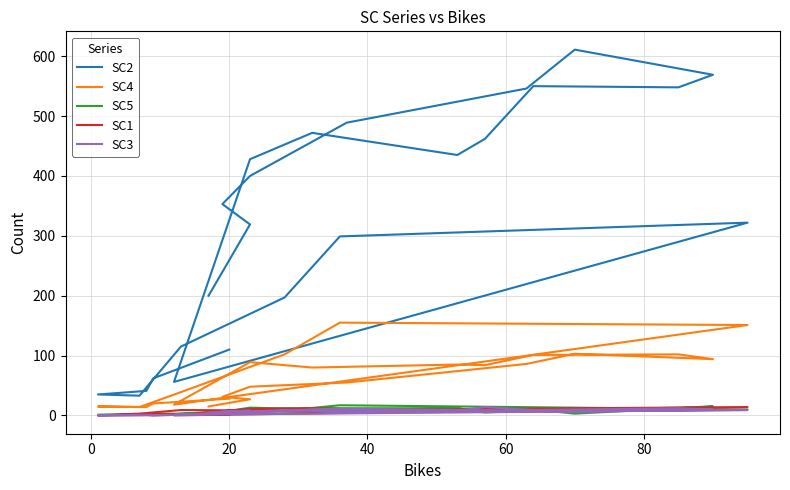

What is the average value of the SC2 series?

319